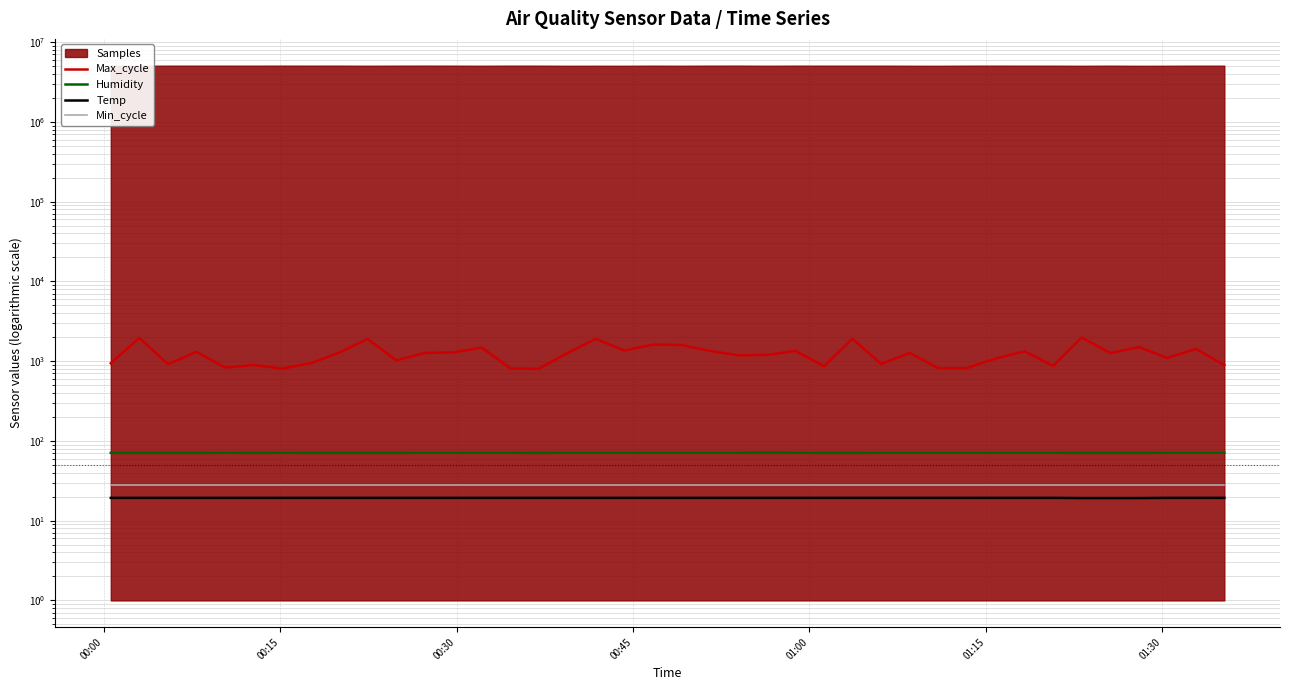

True or false: Temp and Min_cycle cross at least once.

False